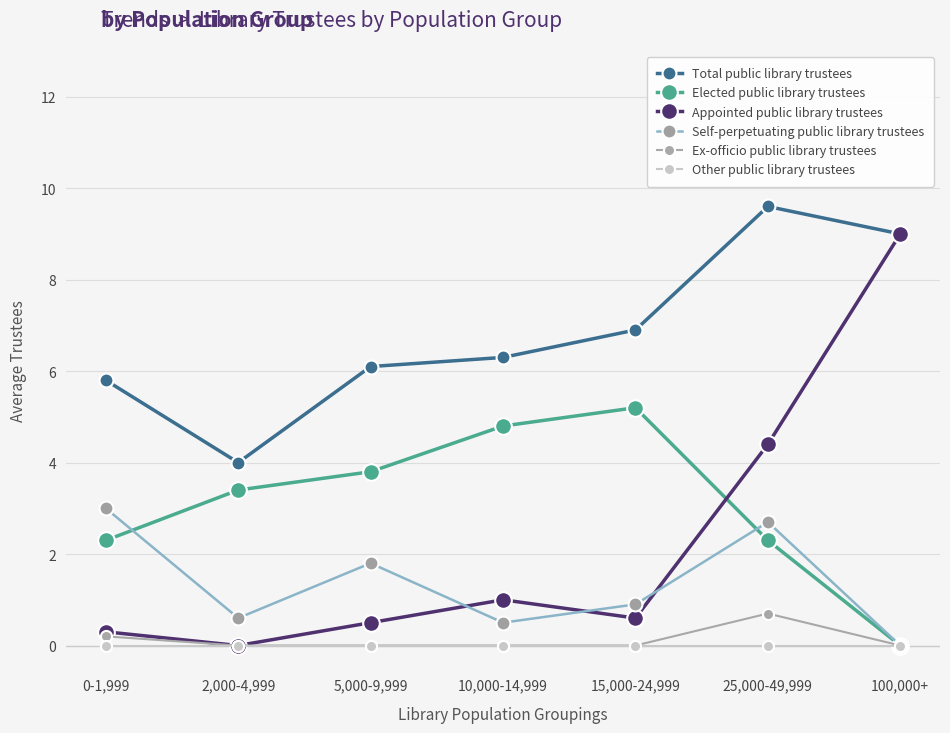

Between which two adjacent categories do Appointed public library trustees and Elected public library trustees first intersect?

15,000-24,999 and 25,000-49,999